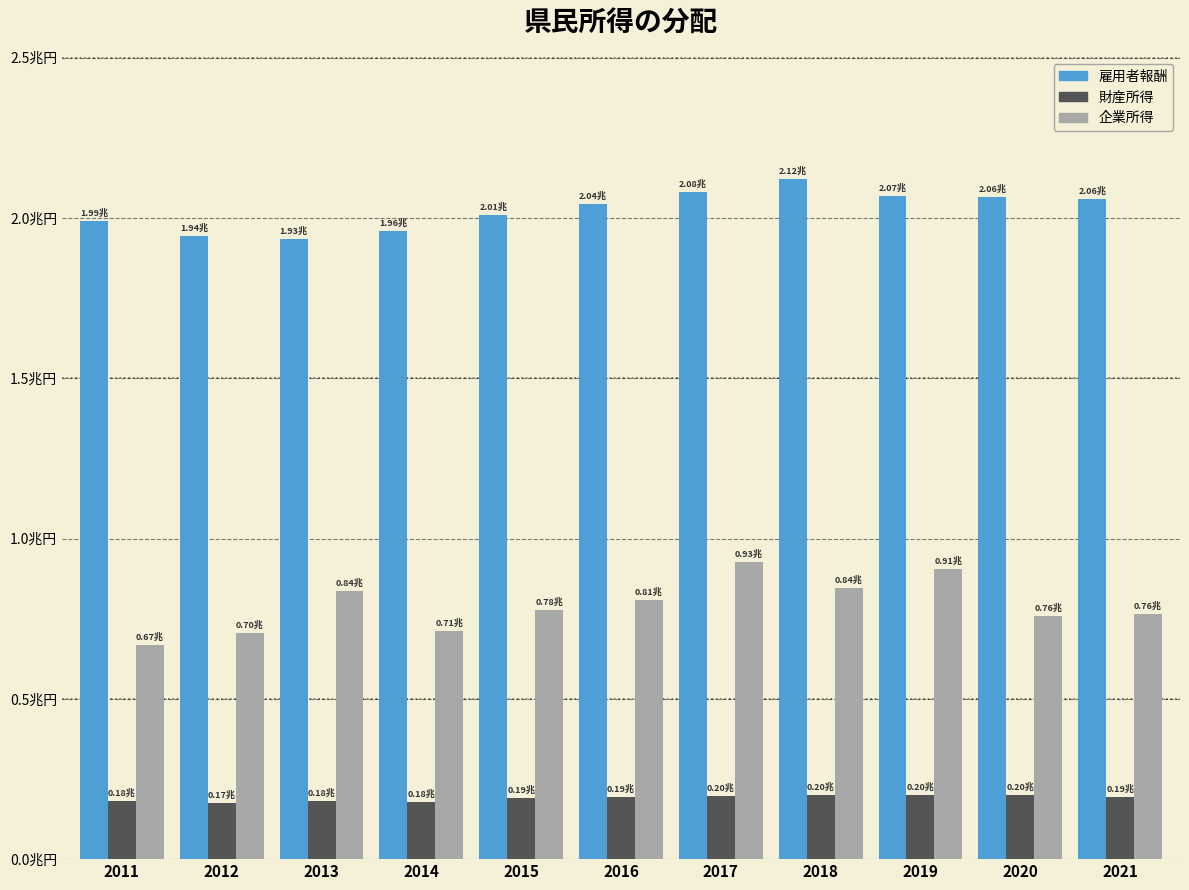

What is the difference between the highest and lowest values at 2019?

1868199